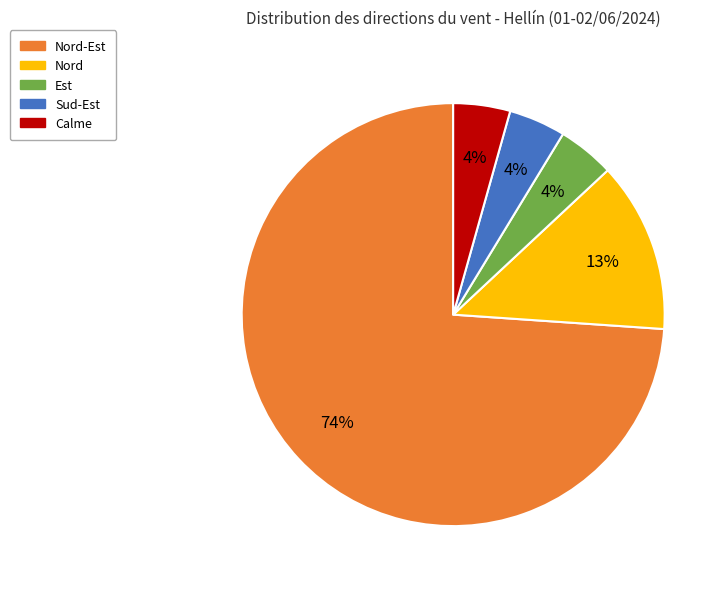

Combined, do Est and Calme account for over 50%?

No